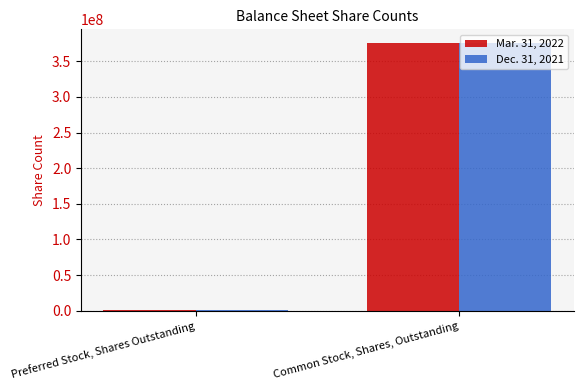

Which label corresponds to the largest value in the chart?

Common Stock, Shares, Outstanding